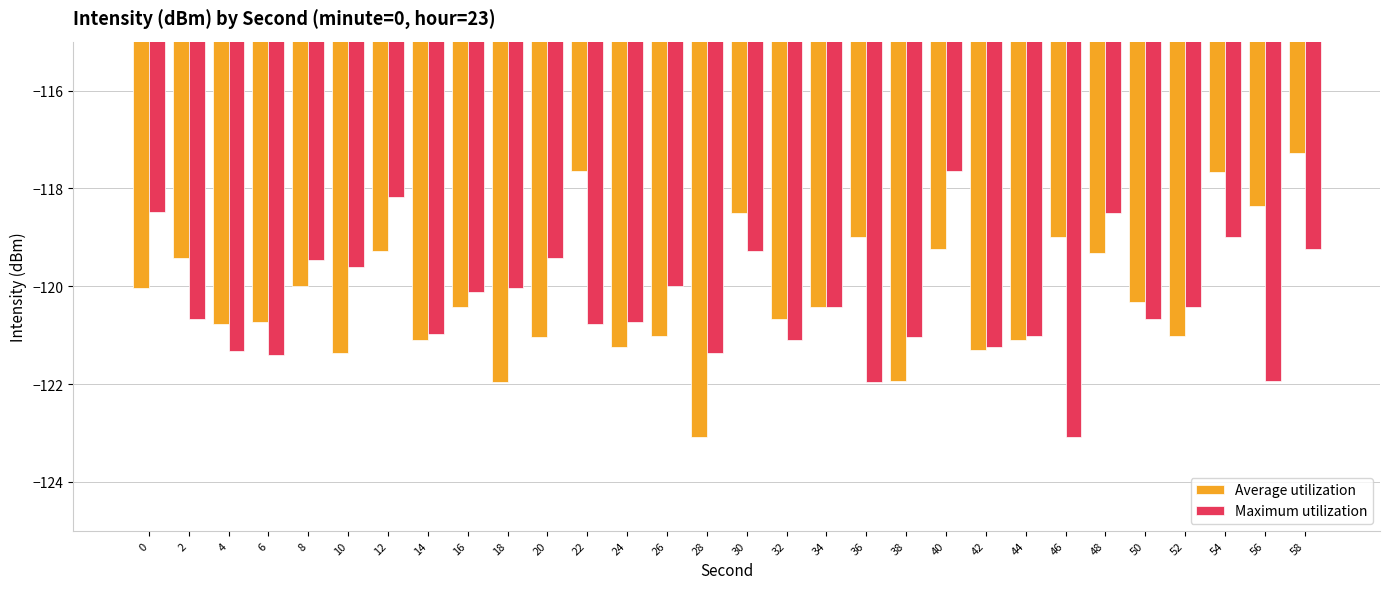

Which series has the widest spread of values?

Average utilization